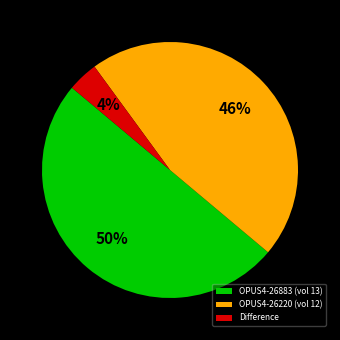

The OPUS4-26883 (vol 13) slice represents 38% of the pie. True or false?

False